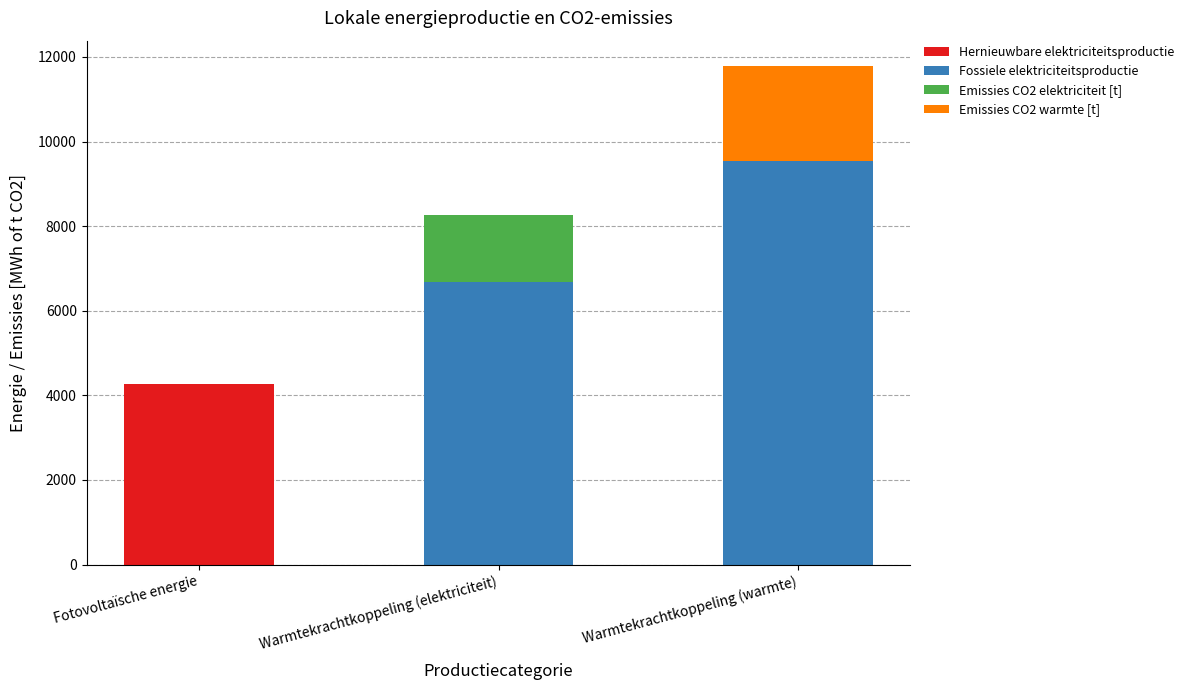

Reading left to right, transcribe the values for Hernieuwbare elektriciteitsproductie.

Fotovoltaïsche energie=4266.4	Warmtekrachtkoppeling (elektriciteit)=0.0	Warmtekrachtkoppeling (warmte)=0.0